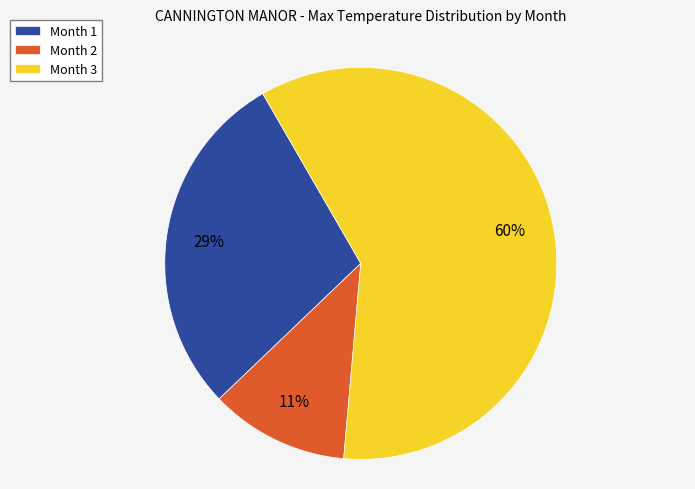

Approximately how many times larger is the value at Month 3 compared to Month 1?

2.1